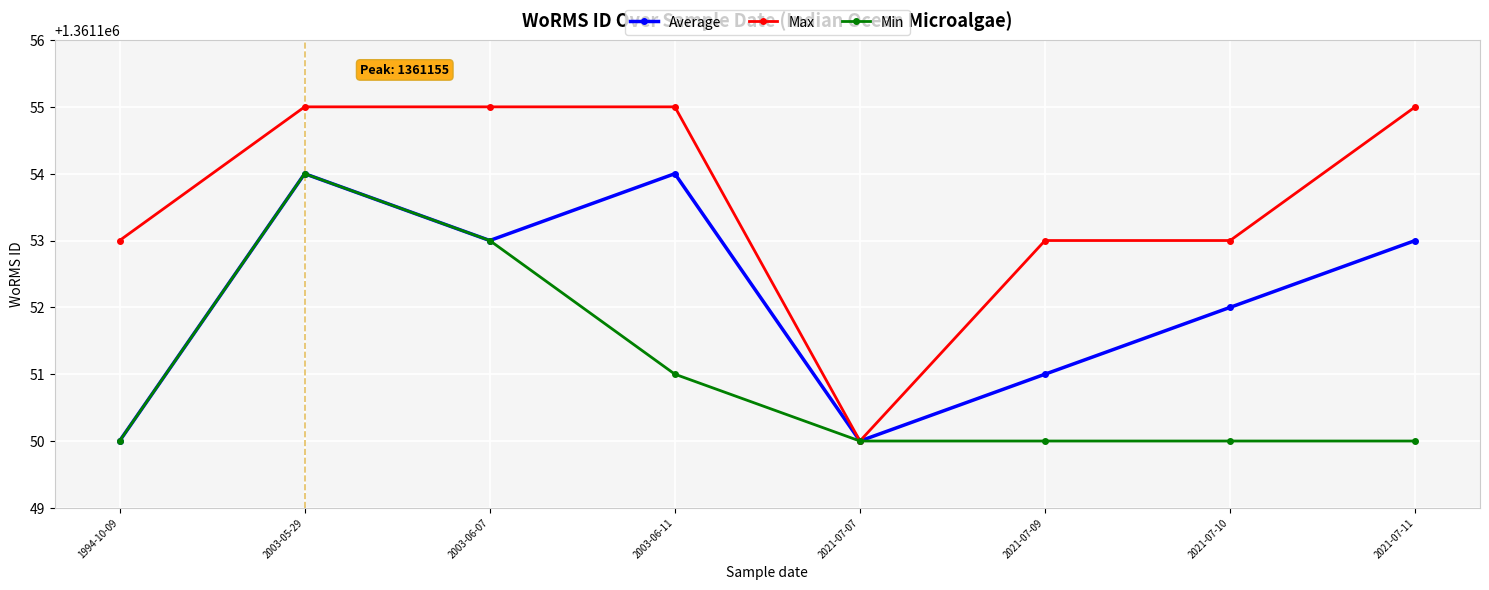

Reading left to right, what are all the values shown in this chart?

Average: 1994-10-09=1361150	2003-05-29=1361154	2003-06-07=1361153	2003-06-11=1361154	2021-07-07=1361150	2021-07-09=1361151	2021-07-10=1361152	2021-07-11=1361153
Max: 1994-10-09=1361153	2003-05-29=1361155	2003-06-07=1361155	2003-06-11=1361155	2021-07-07=1361150	2021-07-09=1361153	2021-07-10=1361153	2021-07-11=1361155
Min: 1994-10-09=1361150	2003-05-29=1361154	2003-06-07=1361153	2003-06-11=1361151	2021-07-07=1361150	2021-07-09=1361150	2021-07-10=1361150	2021-07-11=1361150